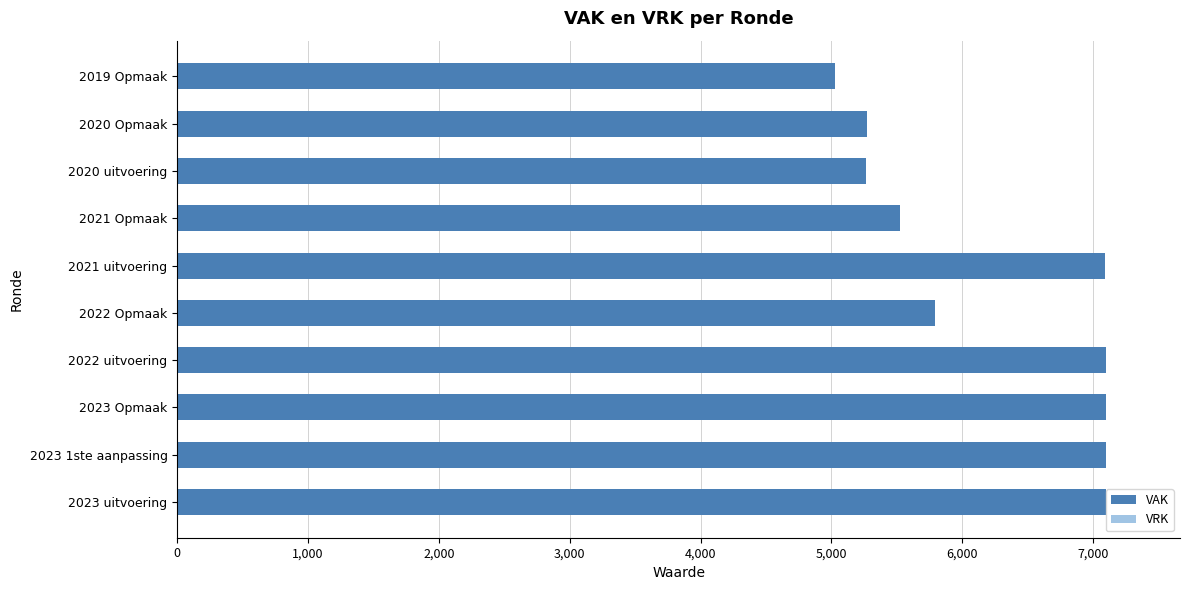

Approximately how many times larger is the value at 2020 uitvoering compared to 2023 1ste aanpassing?

0.7